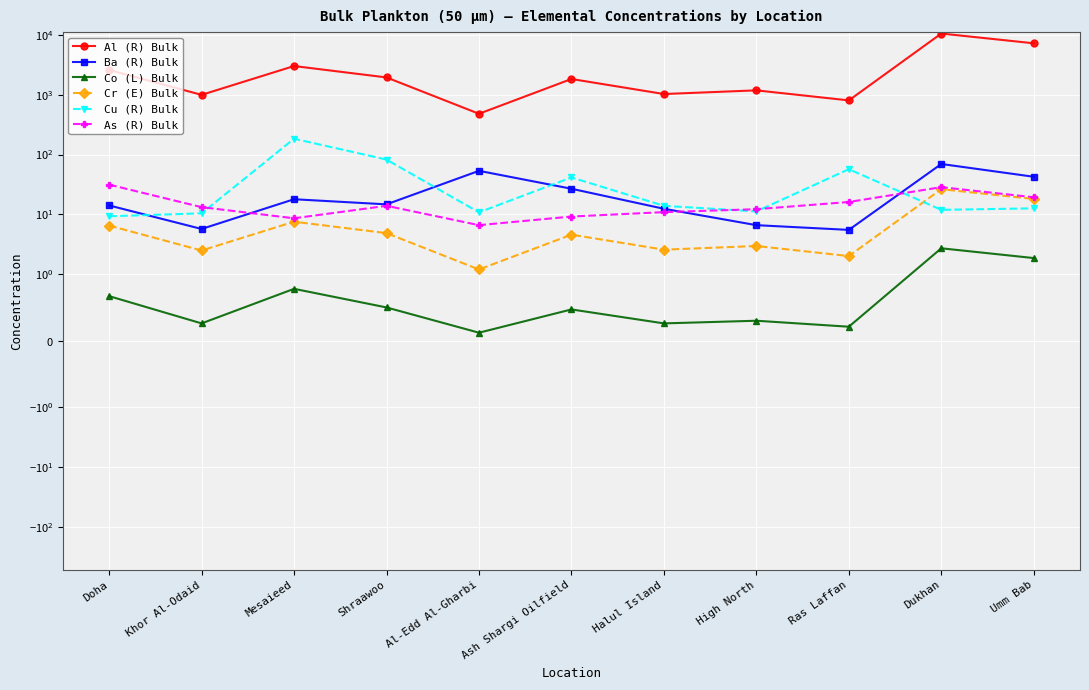

True or false: Al (R) Bulk and Cr (E) Bulk intersect in this chart.

False